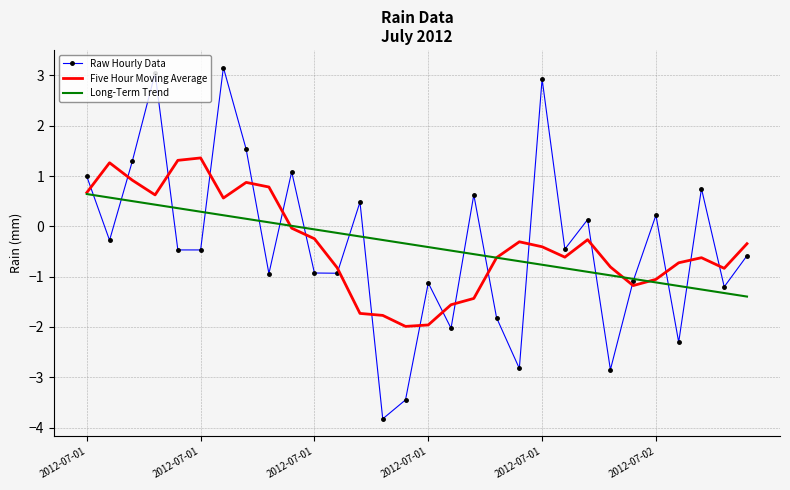

How many interior local valleys does the Raw Hourly Data series have?

11